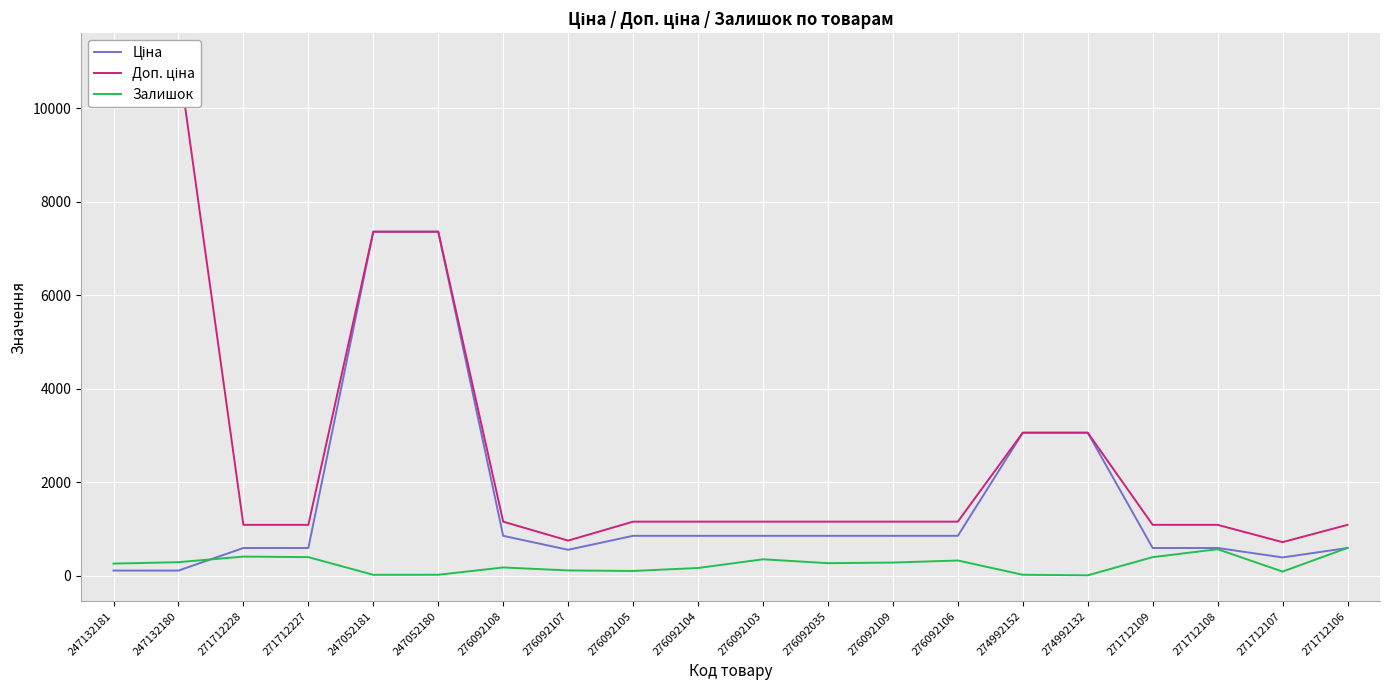

Reading left to right, extract all data points from this chart.

Ціна: 110.5	110.5	593.8	593.8	7360.2	7360.2	854.0	555.1	854.0	854.0	854.0	854.0	854.0	854.0	3059.7	3059.7	593.8	593.8	391.9	593.8
Доп. ціна: 11055.0	11055.0	1088.8	1088.8	7360.2	7360.2	1157.3	752.0	1157.3	1157.3	1157.3	1157.3	1157.3	1157.3	3060.0	3060.0	1088.8	1088.8	719.0	1088.8
Залишок: 260.0	290.0	410.0	398.0	20.0	21.0	177.0	114.0	102.0	166.0	352.0	269.0	282.0	326.0	21.0	9.0	398.0	568.0	89.0	596.0